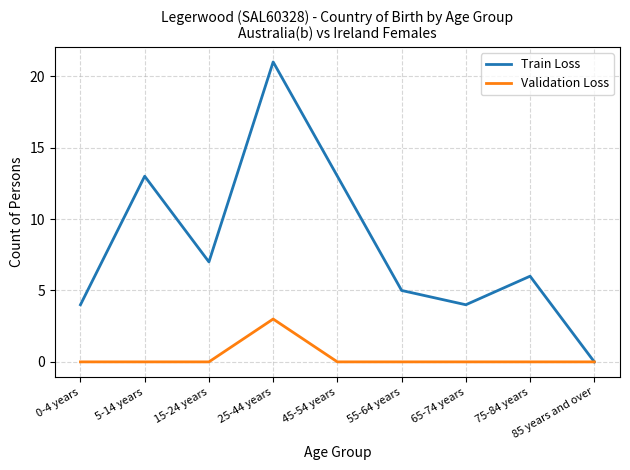

What value does the Train Loss series have at 0-4 years, to the nearest 5?

5